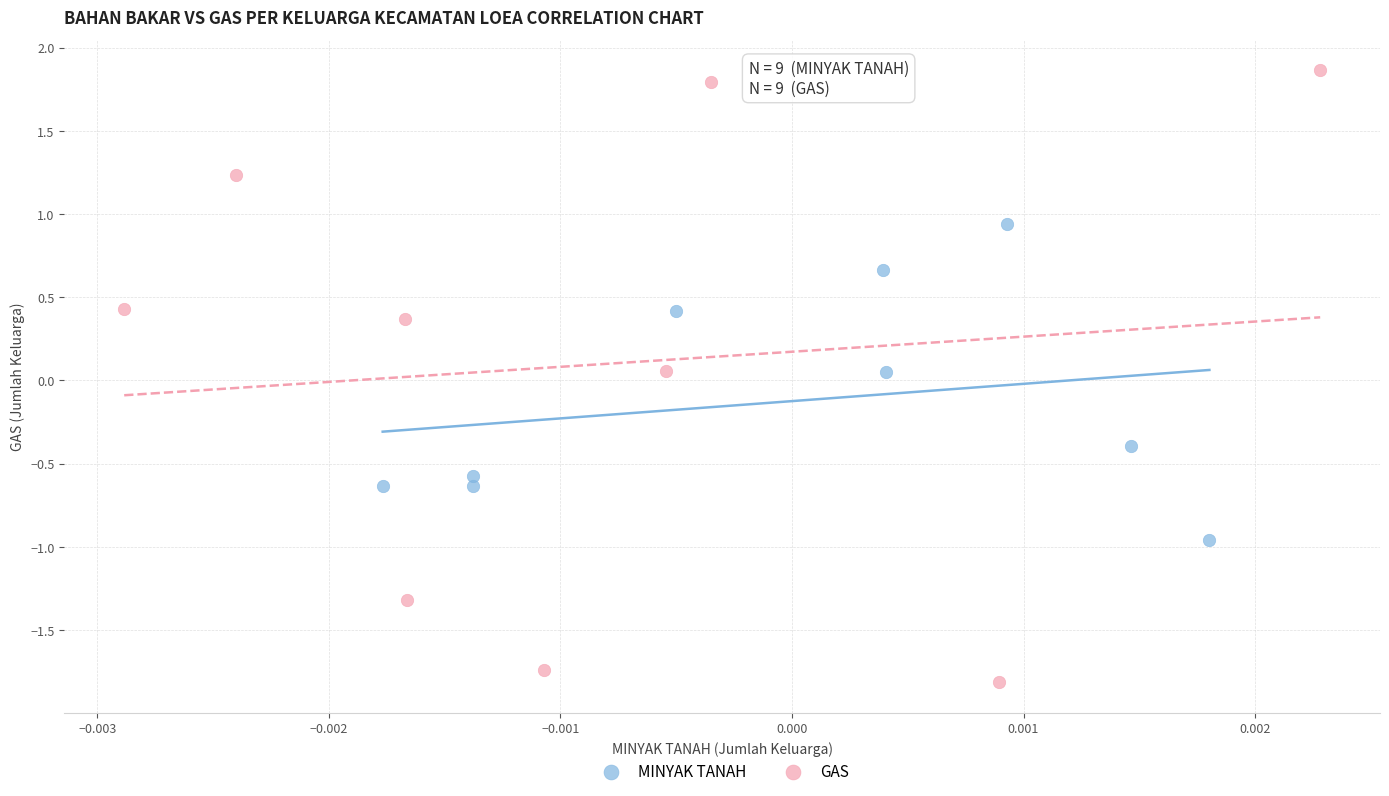

What are all the series names shown in the legend?

MINYAK TANAH, GAS